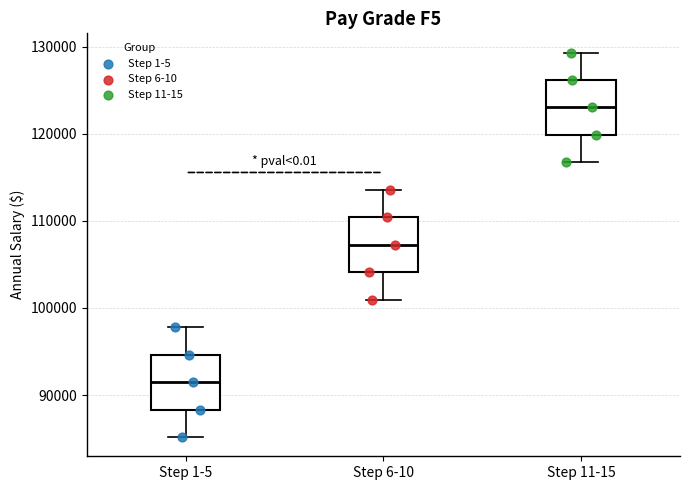

Where is the lower edge of the box for Step 6-10 on the y-axis? The values are not printed on the chart, so give them approximately, as read against the axis.

104000